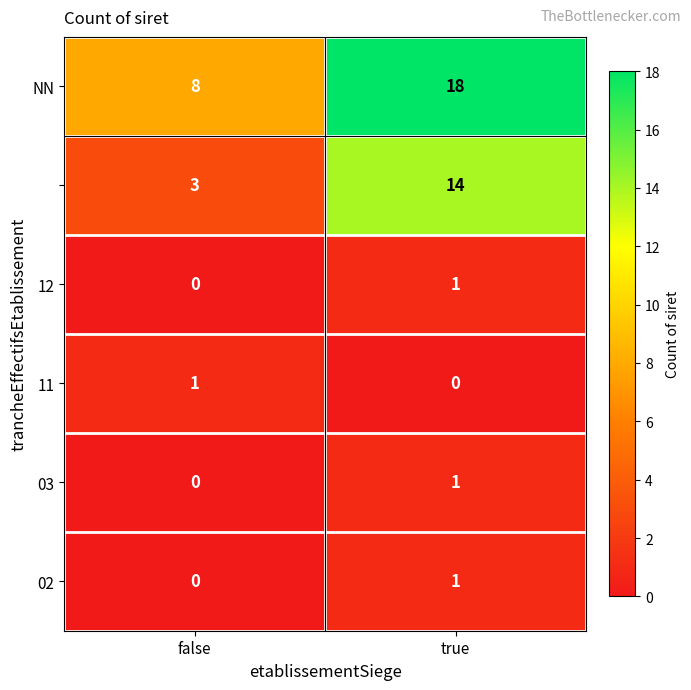

What is the maximum value shown in the chart?

18